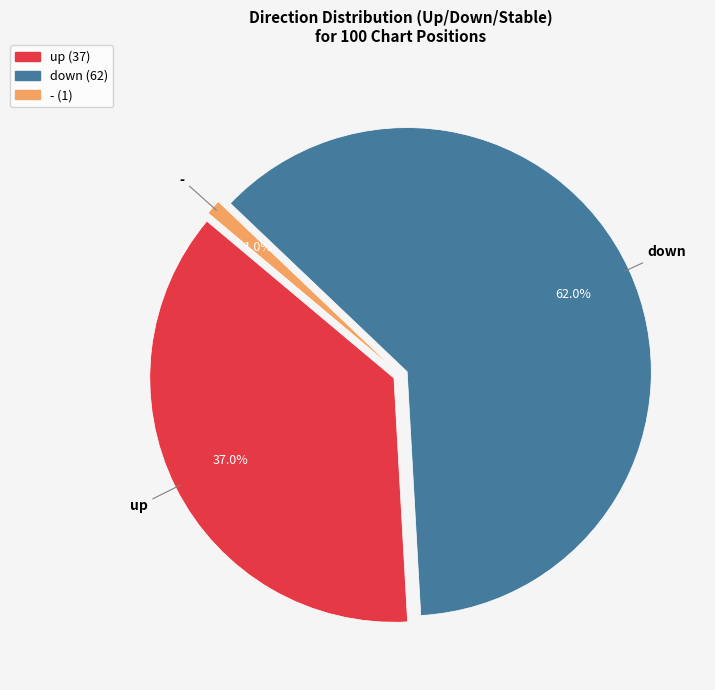

To the nearest percent, what is the average slice percentage?

33%